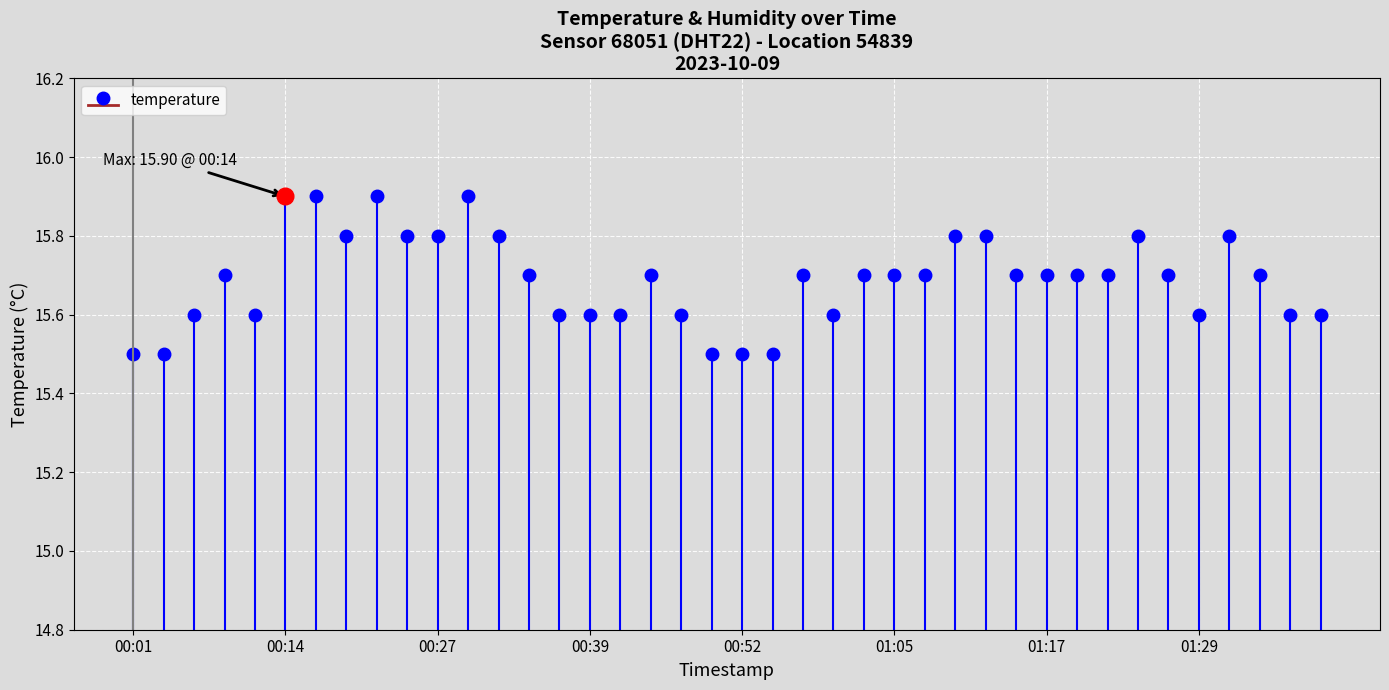

Does the chart display data point markers on the line(s)?

Yes